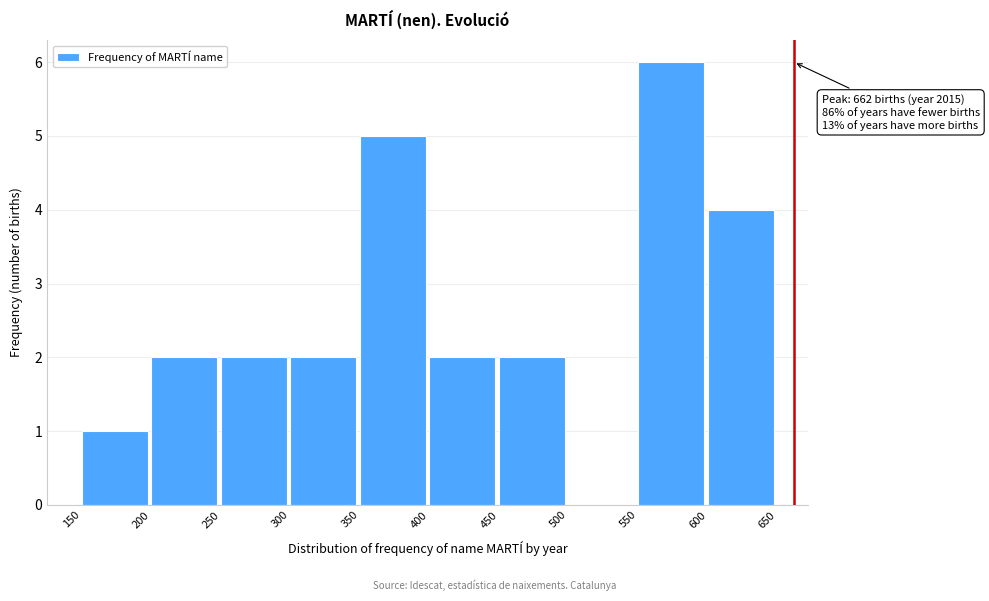

Which range on the x-axis has the tallest bar?

550 to 600